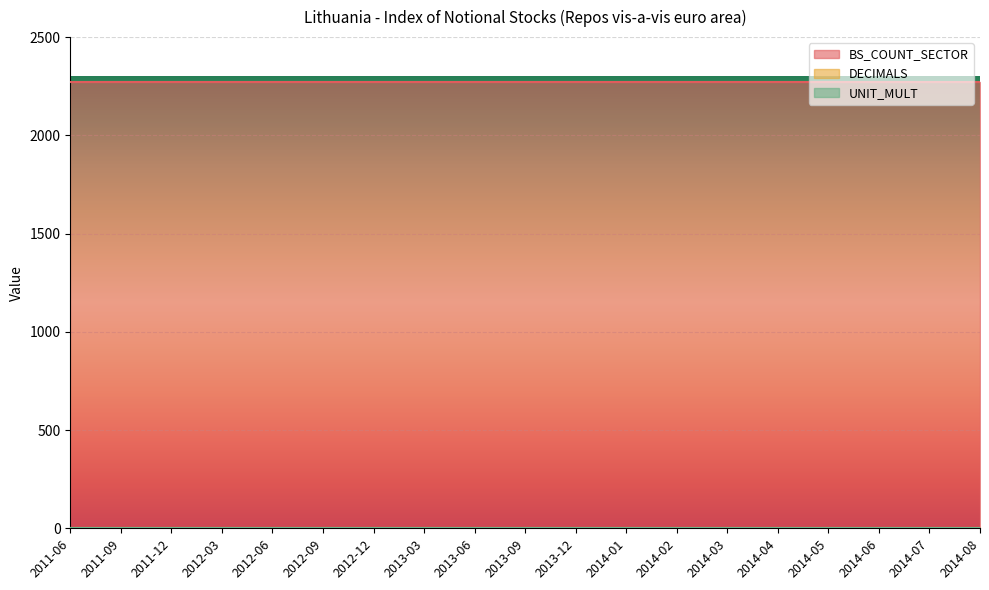

How many categories are shown in the chart?

19